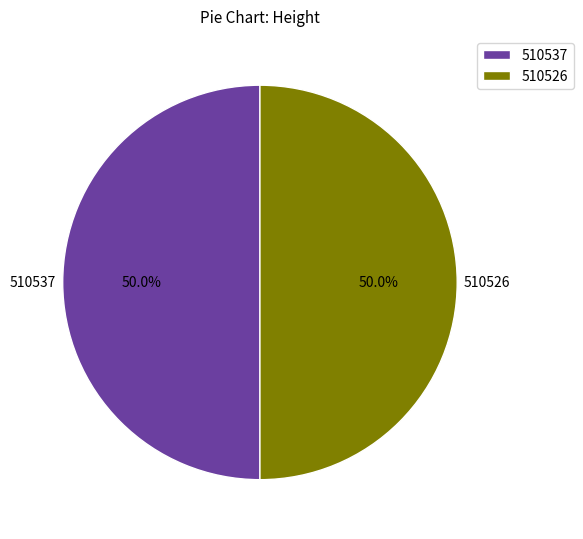

What is the ratio of the value at 510526 to the value at 510537?

1.0